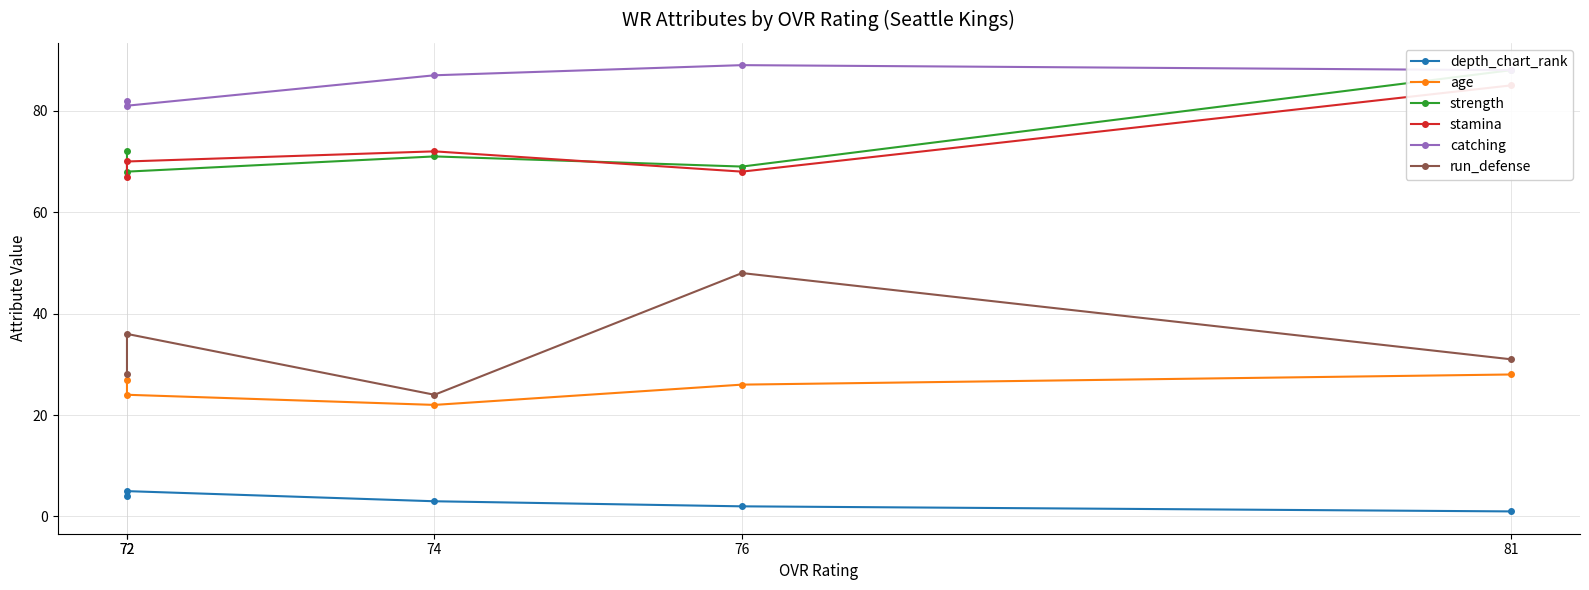

Where is the first local maximum for catching?

76